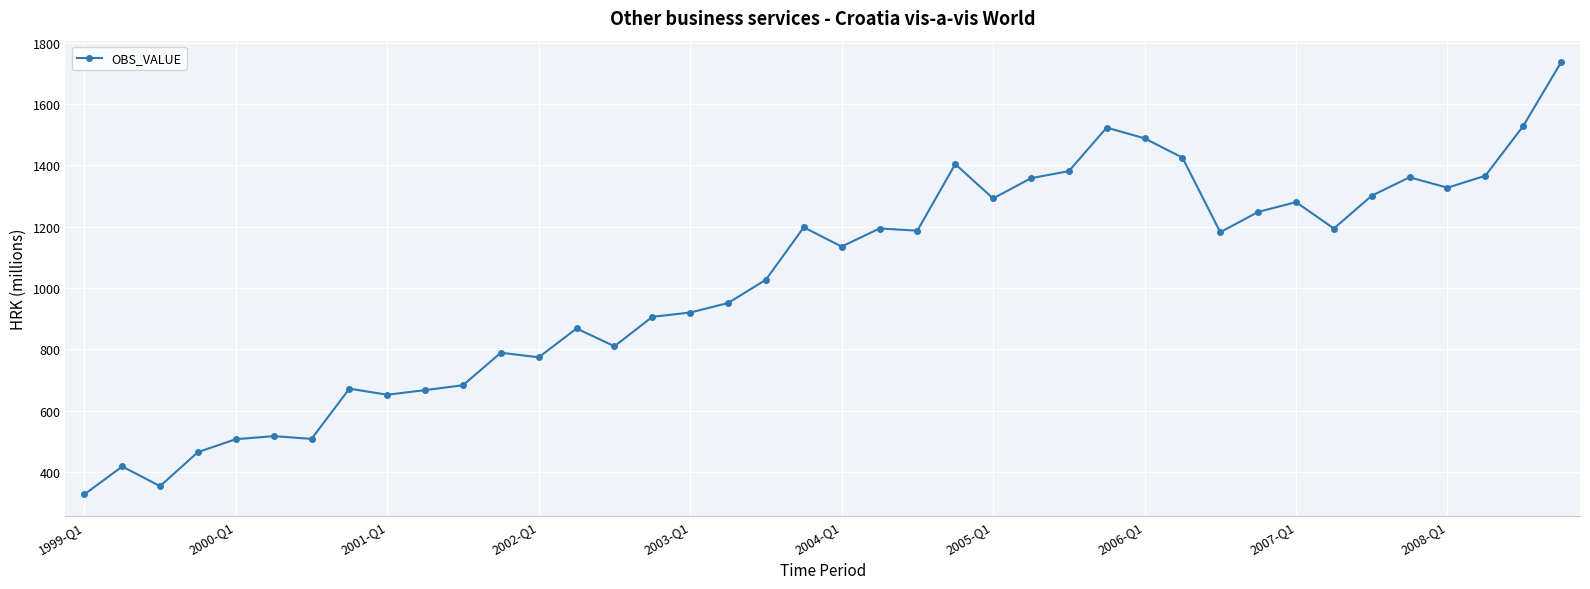

What is the value of the 14th point from the left?

868.0